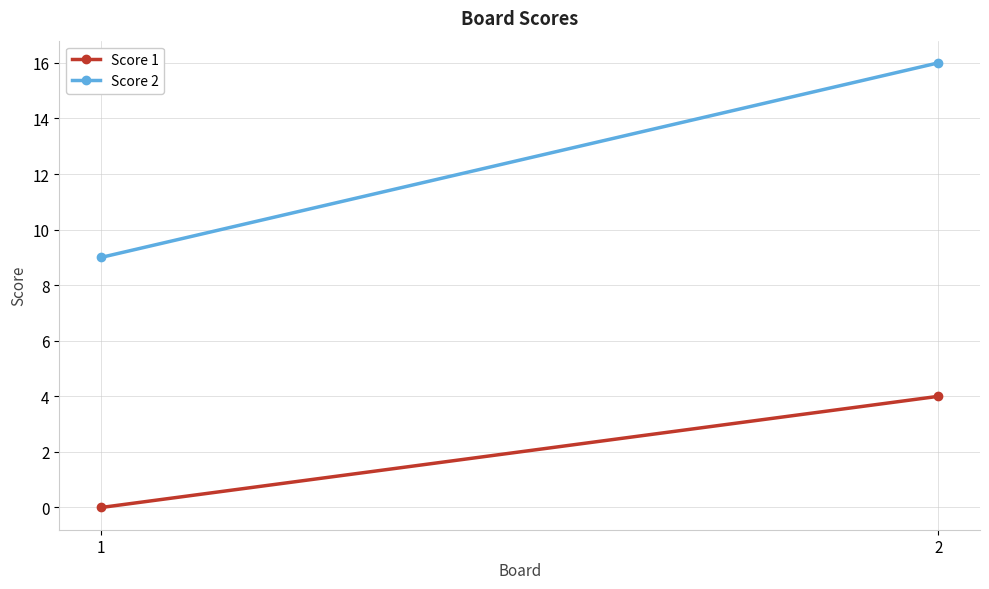

How many data points in Score 2 are less than 16?

1